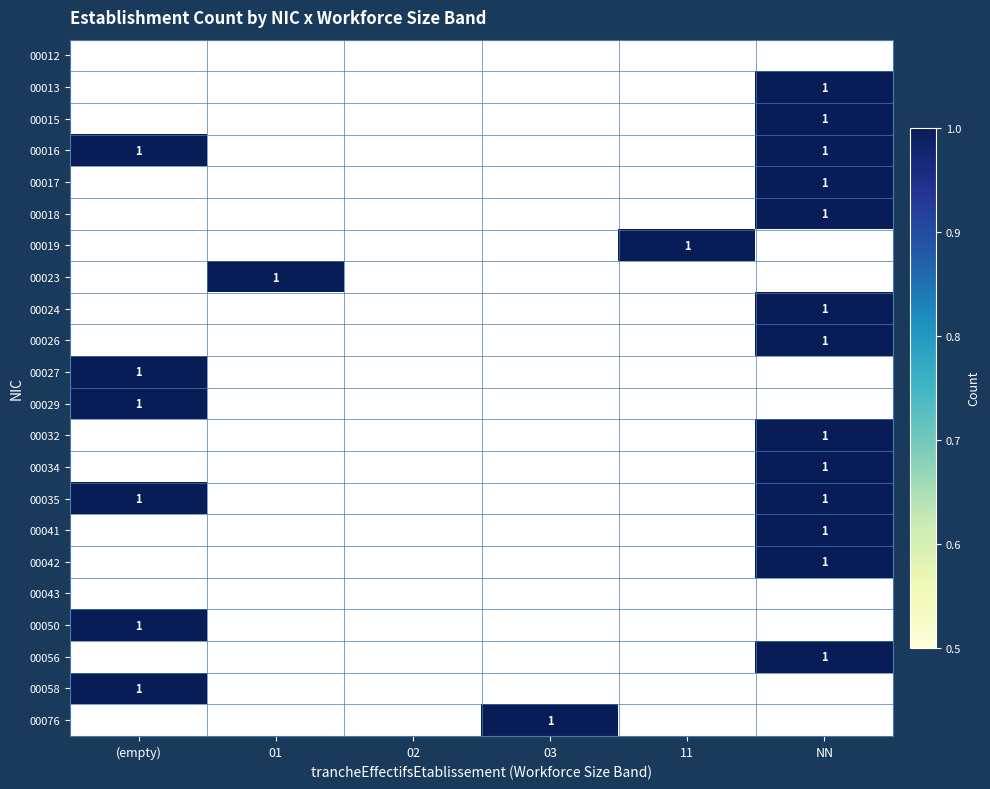

Is it true that 00016 equals 2 at (empty)?

False